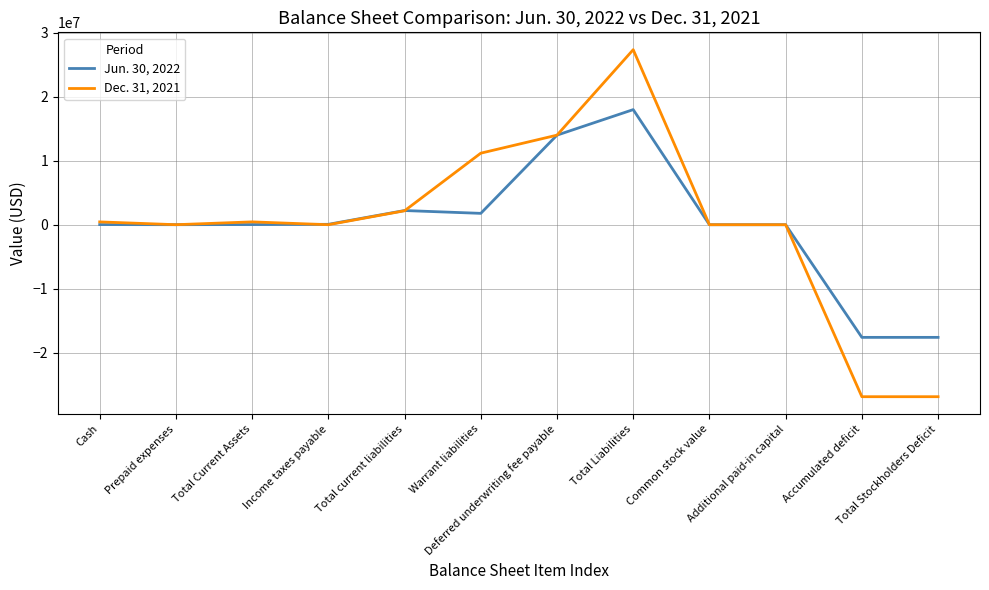

Does the chart display data point markers on the line(s)?

No